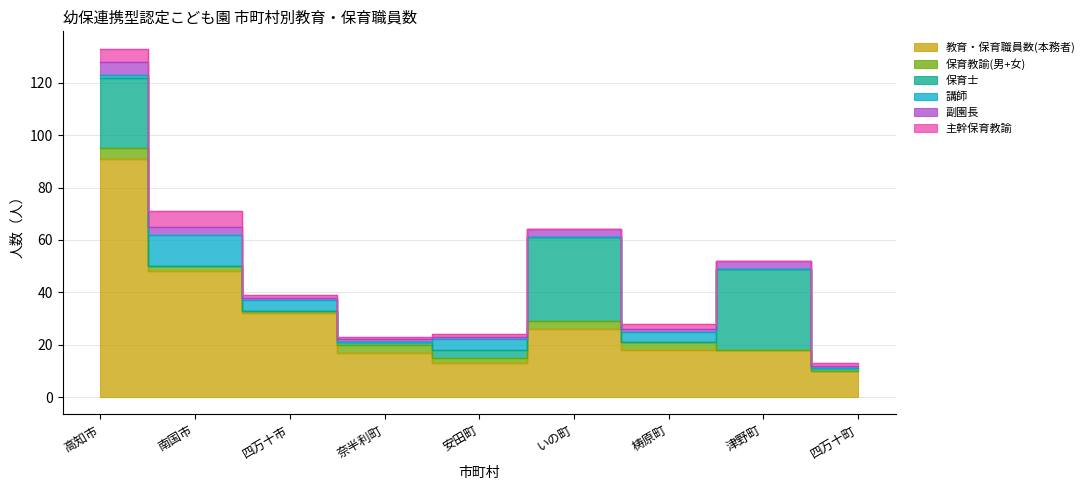

At which category is the sum across all series the highest?

高知市